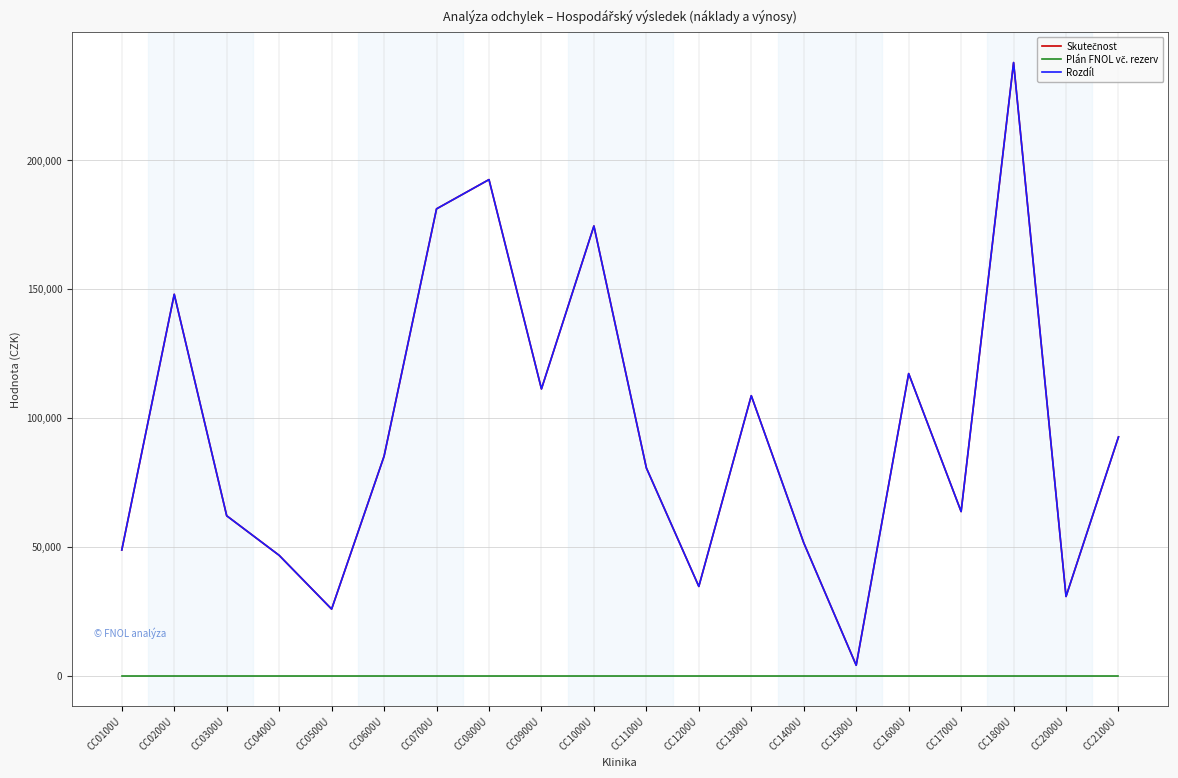

Is it true that Plán FNOL vč. rezerv equals 0.0 at CC0800U?

True